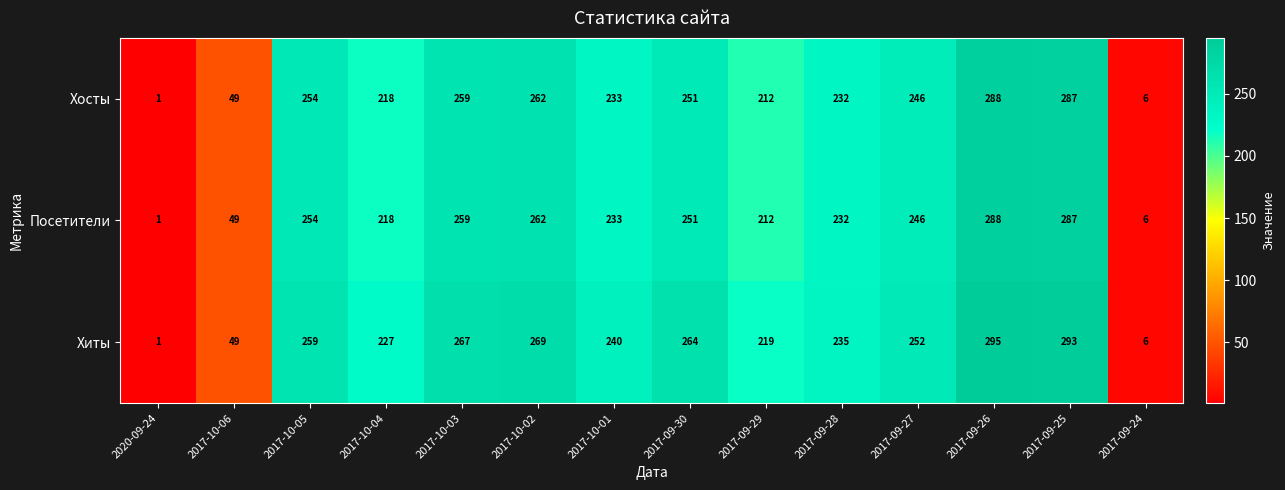

Which series changed the most between 2017-10-06 and 2017-10-05?

Хиты